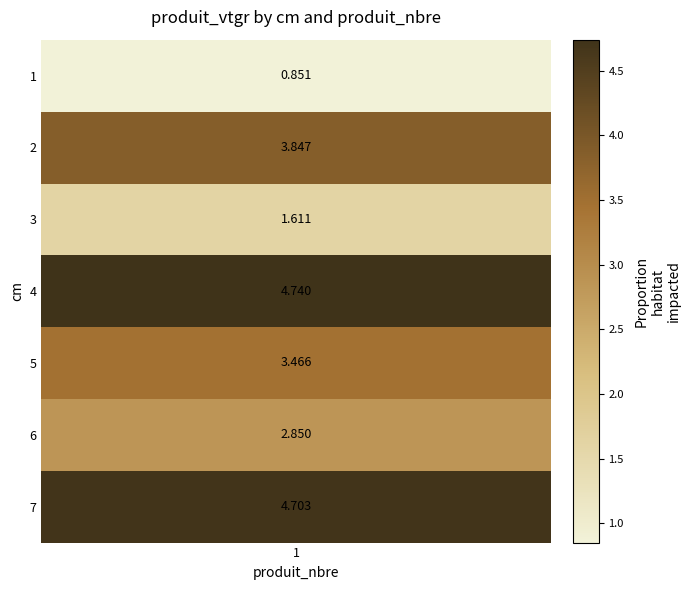

What is the difference between the second highest and second lowest values?

3.1